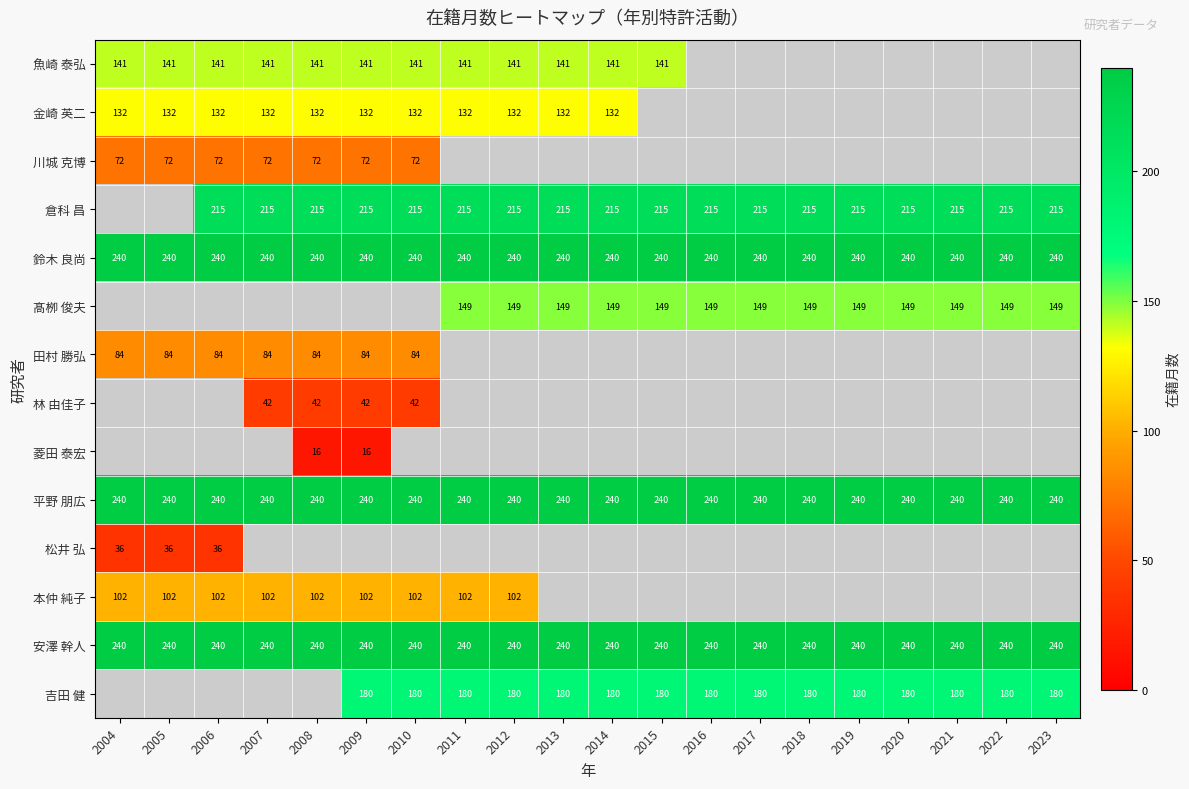

The 田村 勝弘 series shows 52 at 2006. True or false?

False